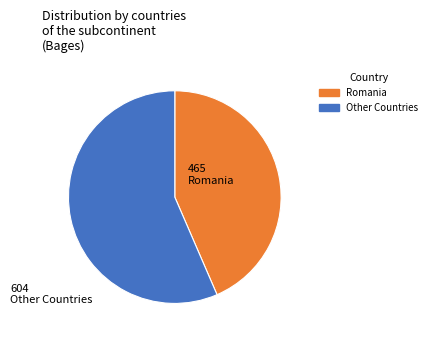

Which category has the smallest portion of the pie?

Romania